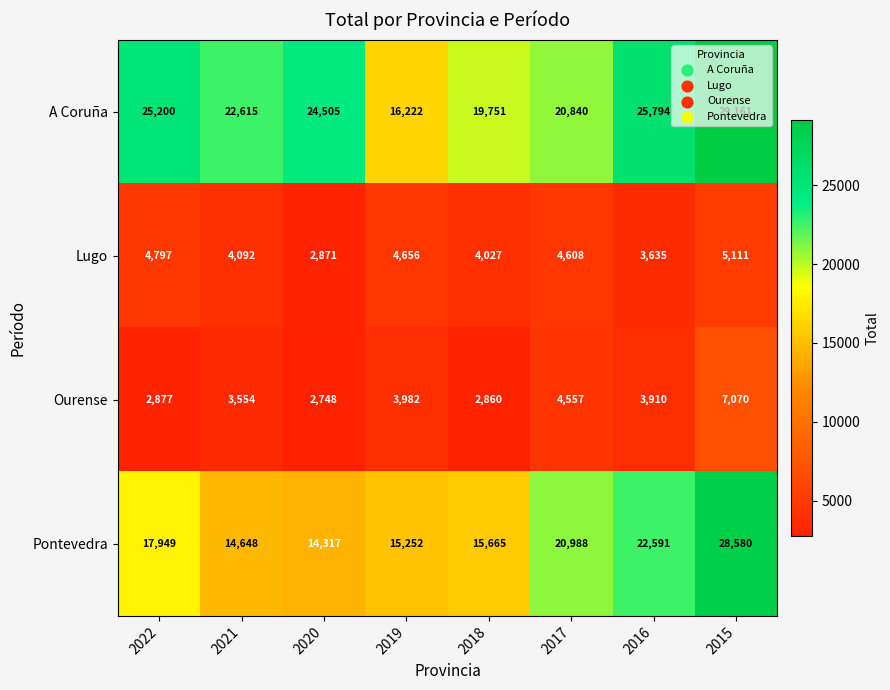

At which label does Ourense first exceed 3910?

2019